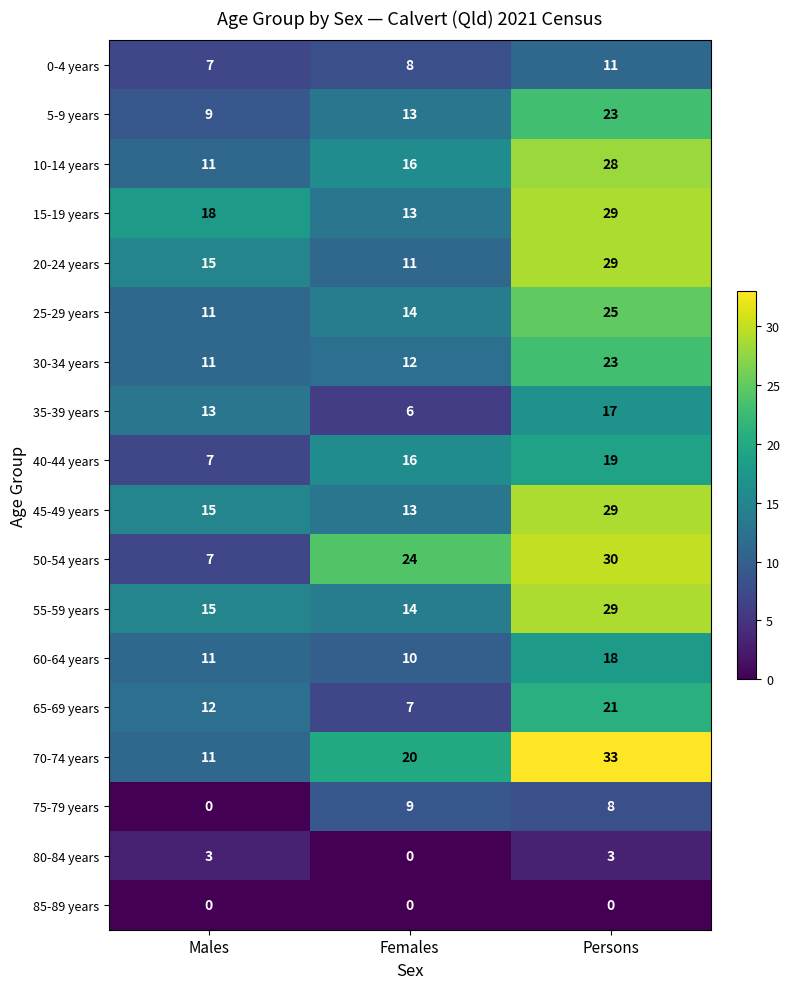

What is the difference between the highest and lowest values at Females?

24